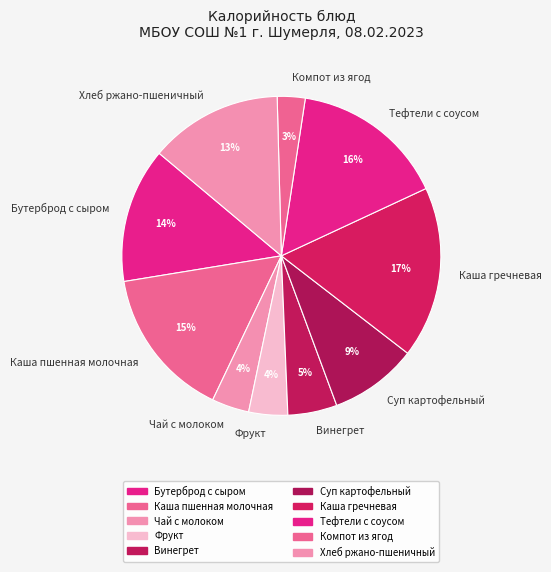

How many segments does this pie chart have?

10